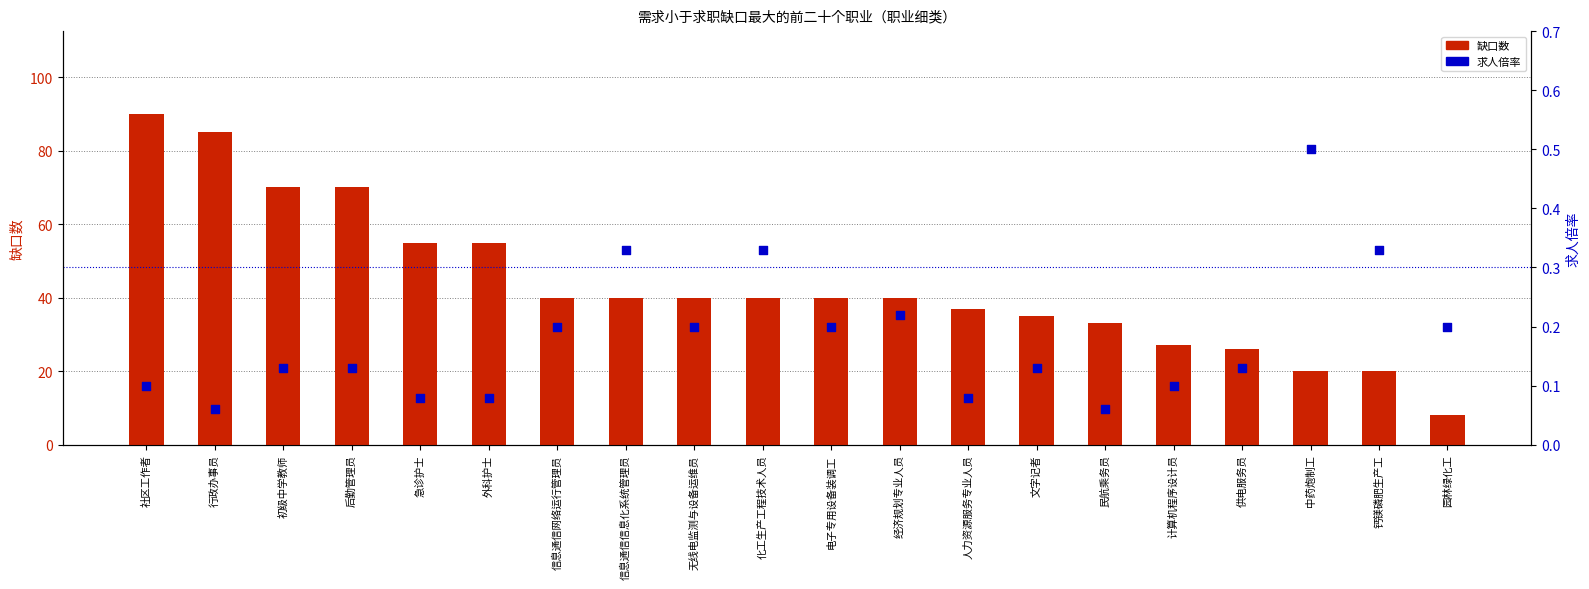

At which category is the sum across all series the highest?

社区工作者